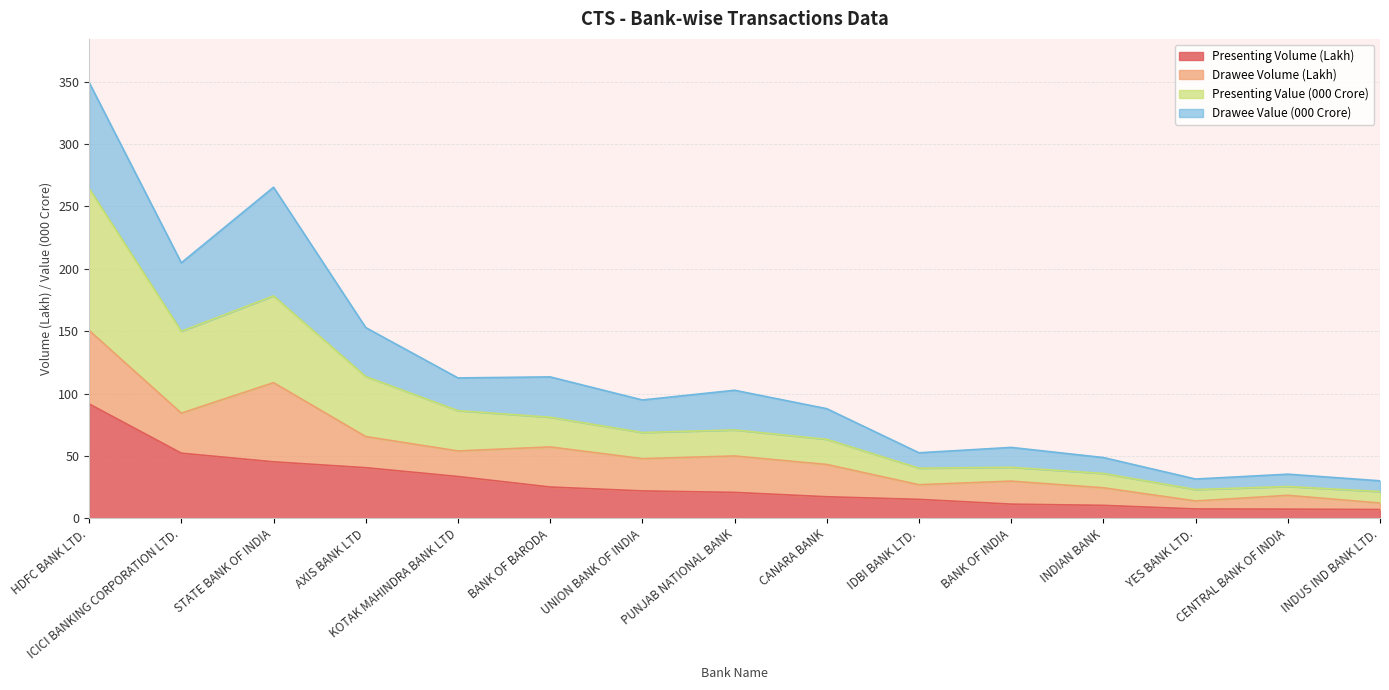

What is the sum of all Presenting Volume (Lakh) values?

406.6